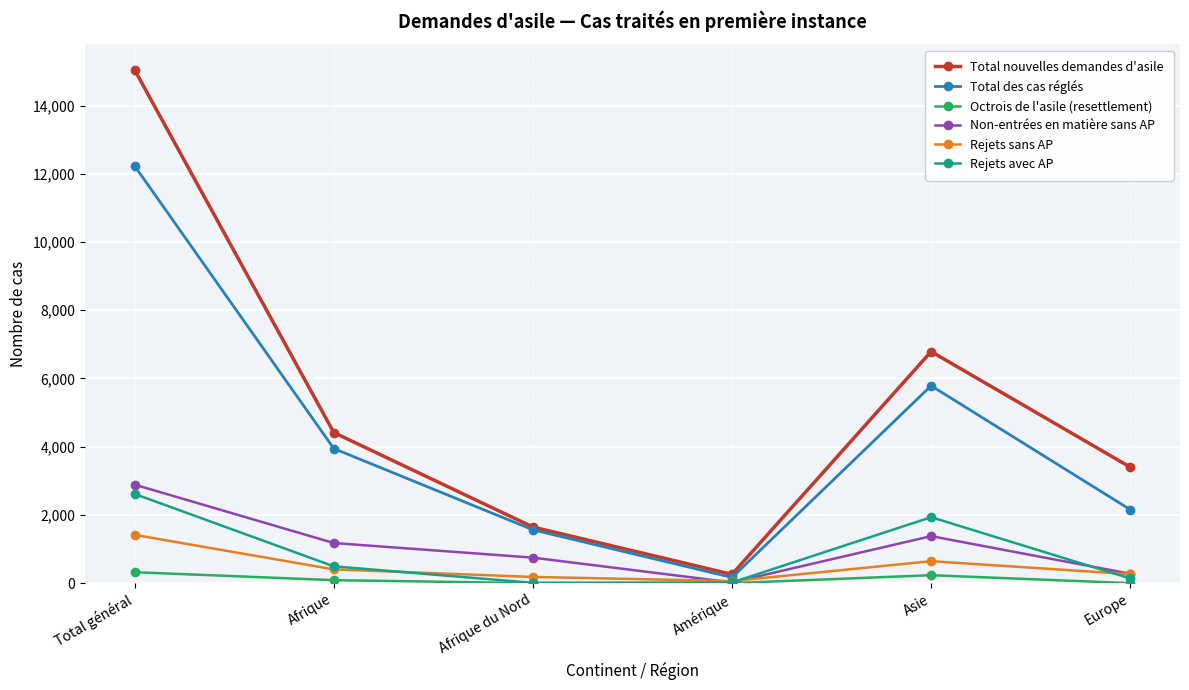

What is the difference between the highest and lowest values at Afrique du Nord?

1645